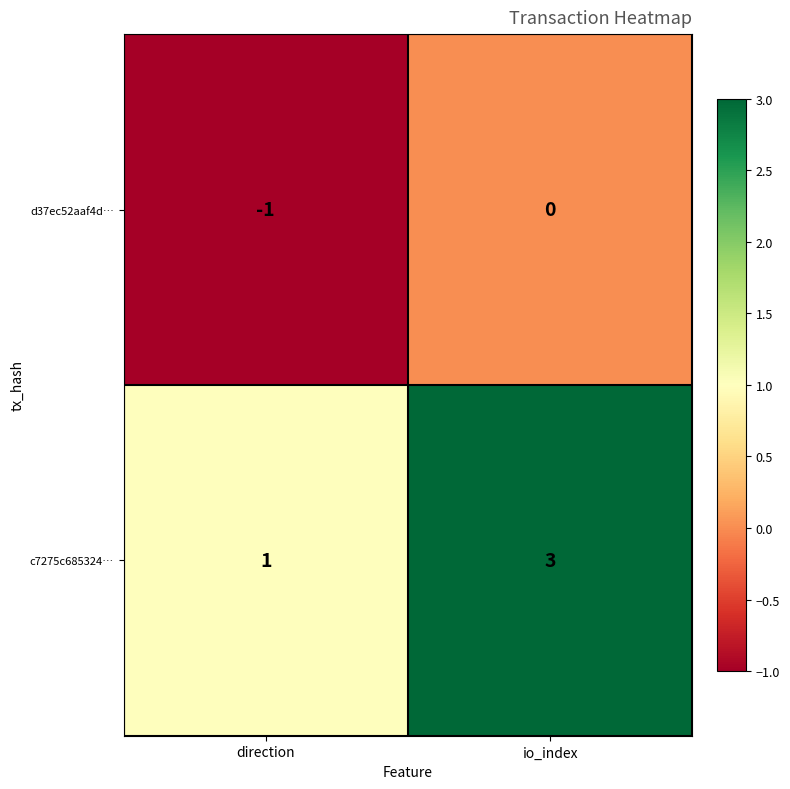

Reading left to right, transcribe all the data shown in this chart.

d37ec52aaf4d…: direction=-1	io_index=0
c7275c685324…: direction=1	io_index=3